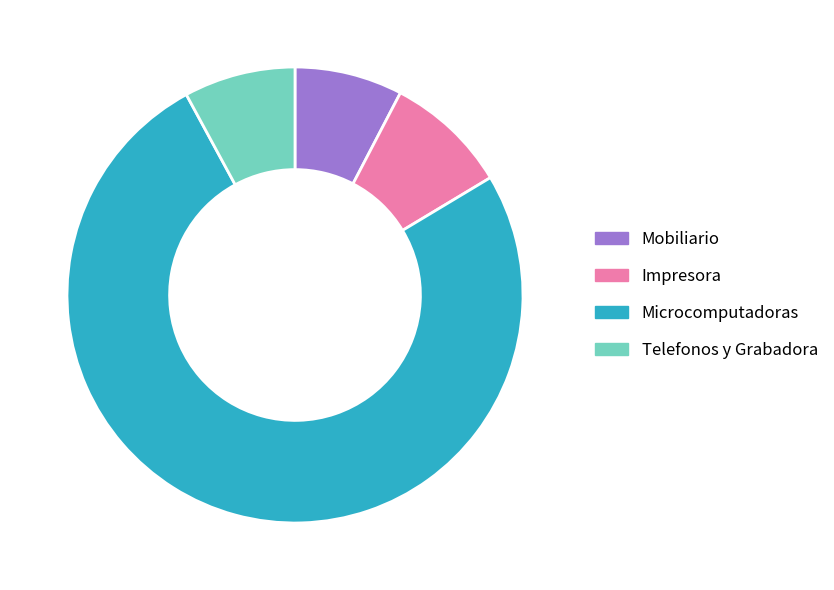

How many segments does this pie chart have?

4